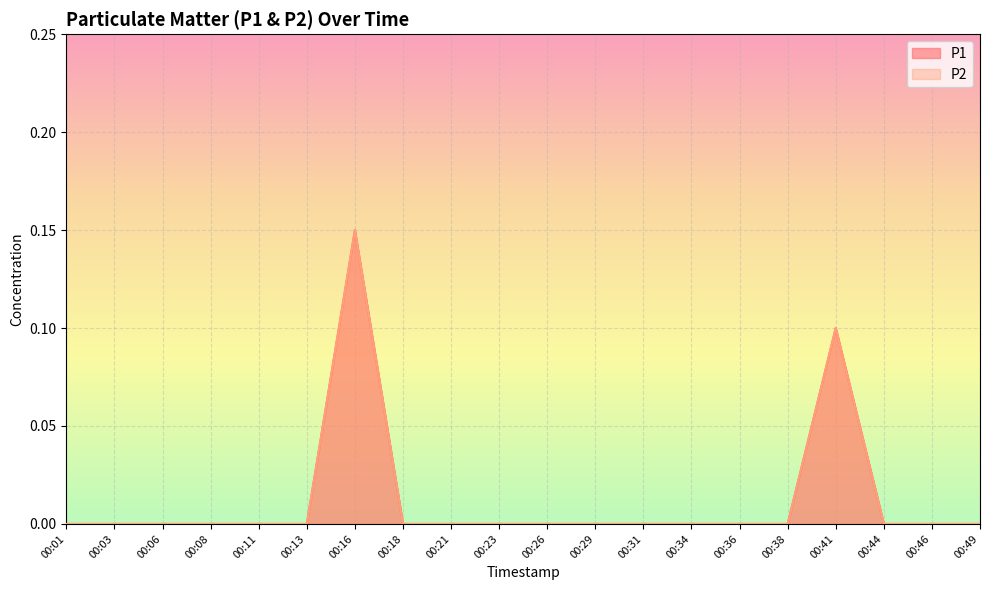

What is the maximum value shown in the chart?

0.1